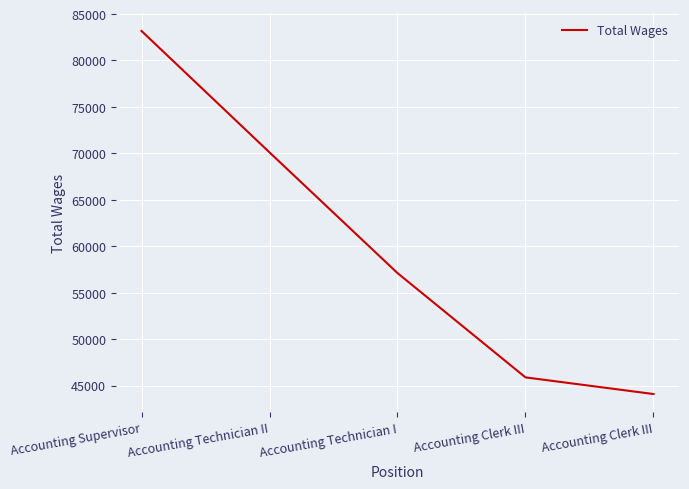

What is the smallest value displayed?

44085